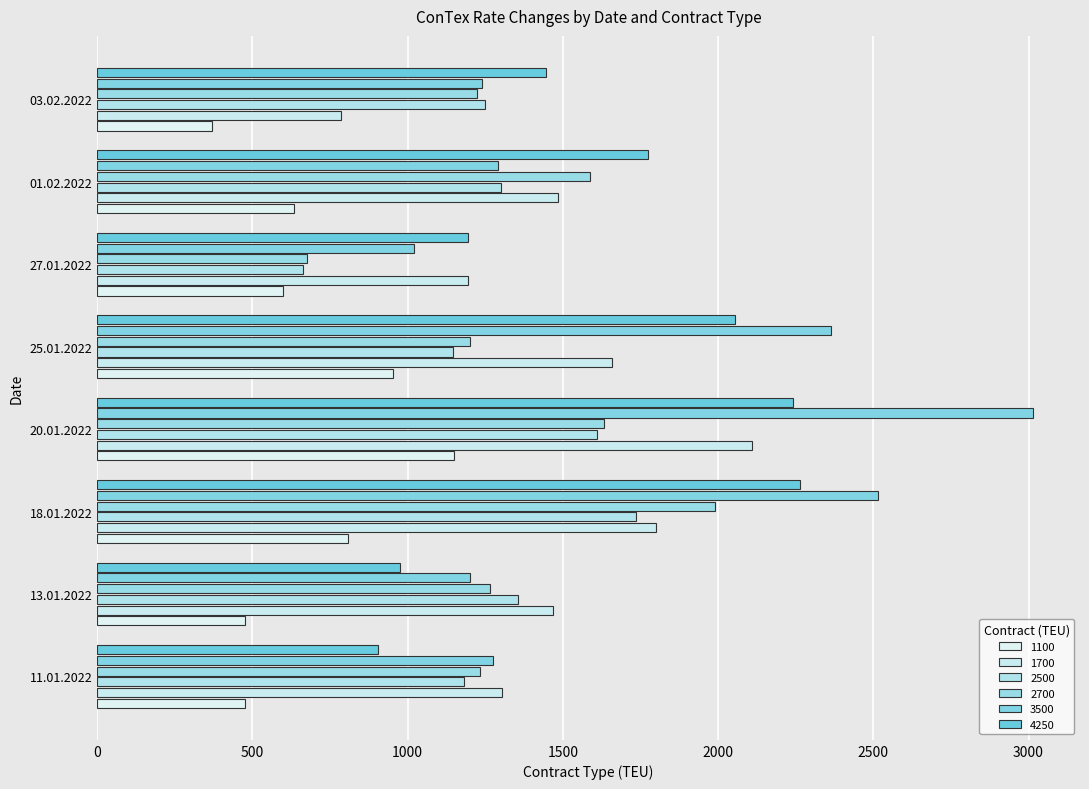

The value of 4250 at 18.01.2022 is 2265. True or false?

True